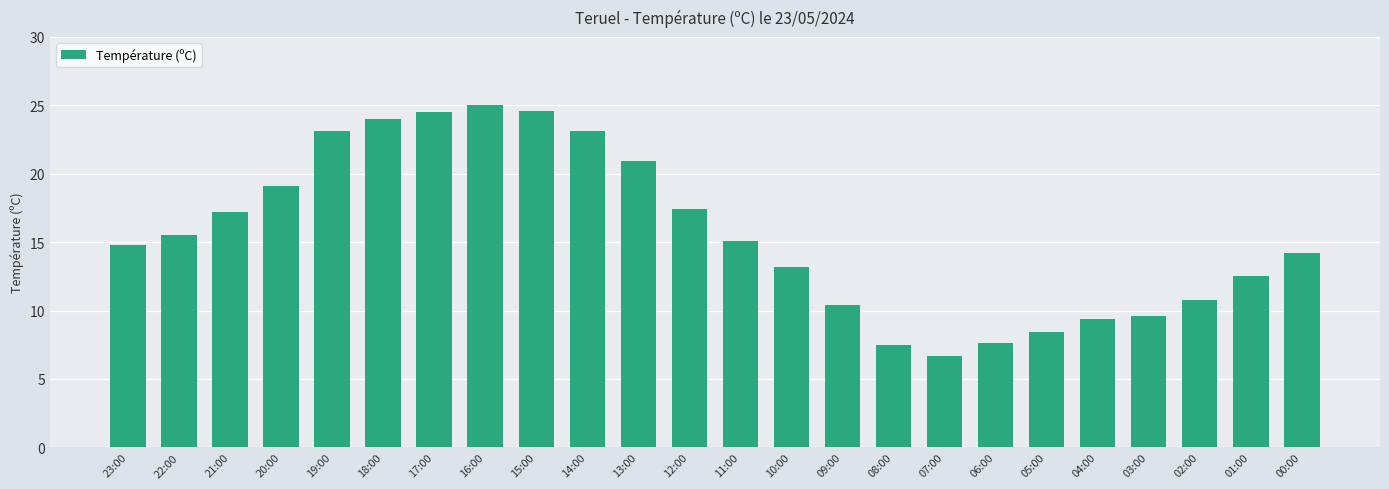

Between 01:00 and 23:00, which is larger?

23:00